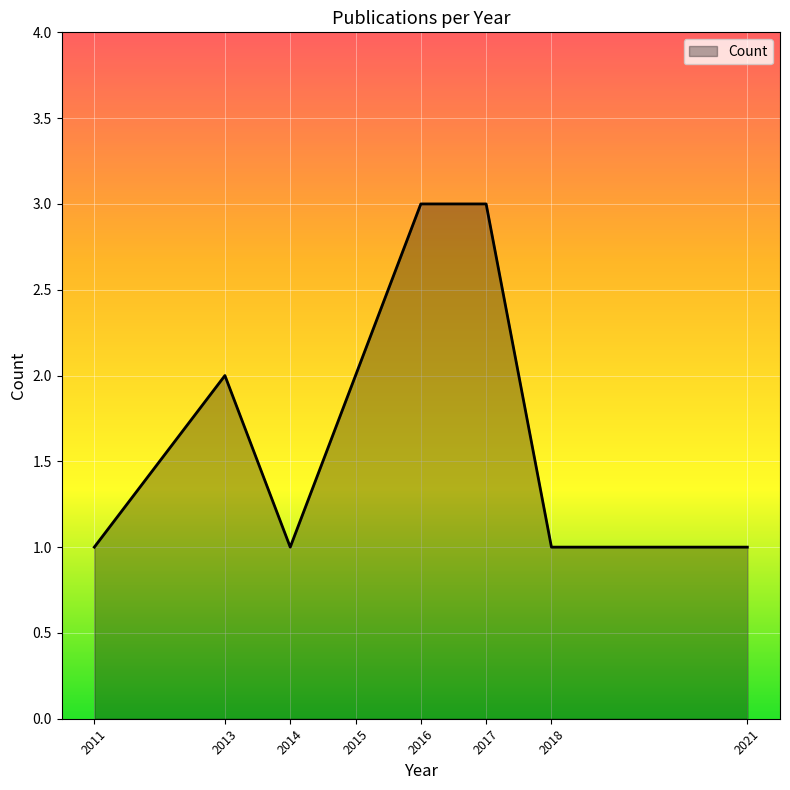

What is the change in value from 2011 to 2013?

+1